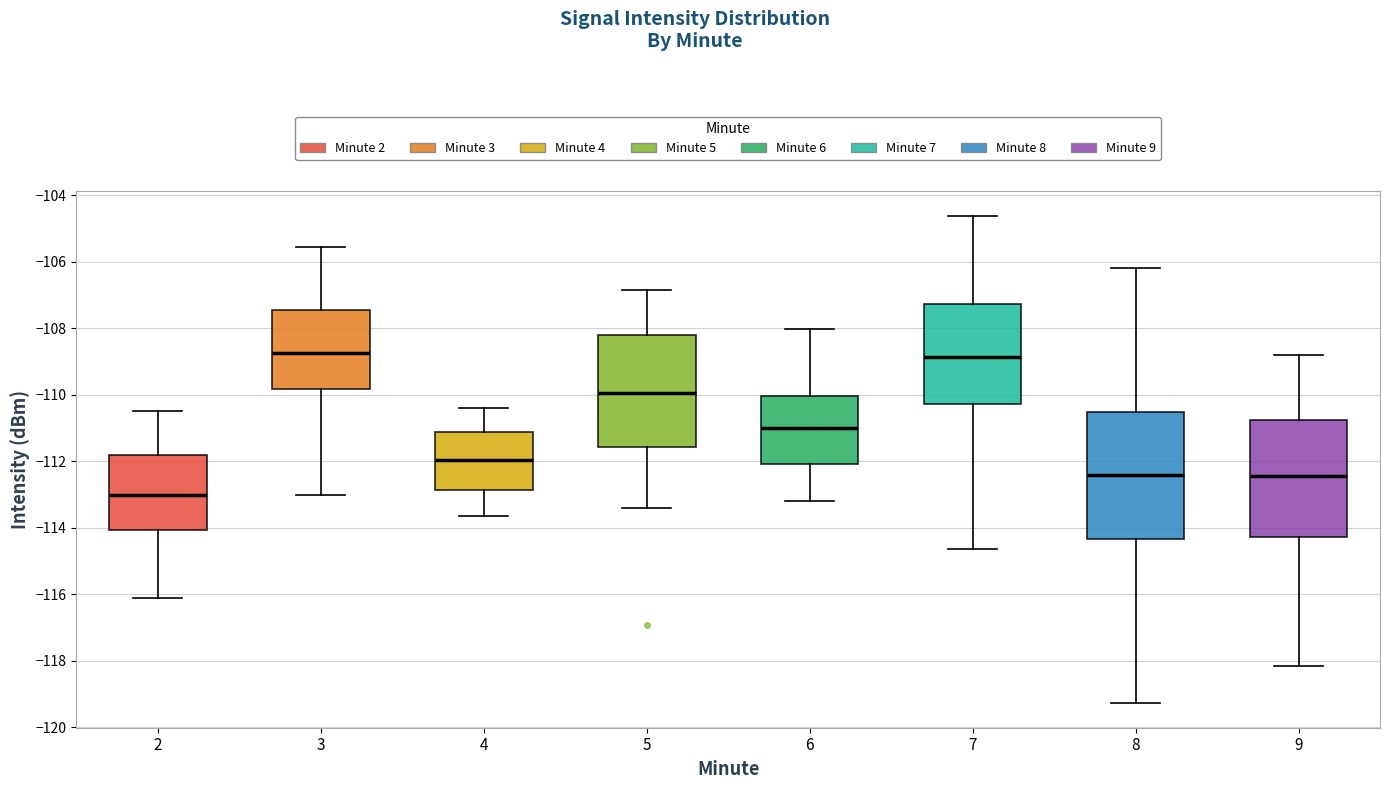

Which box is the tallest, from its lower edge to its upper edge?

8